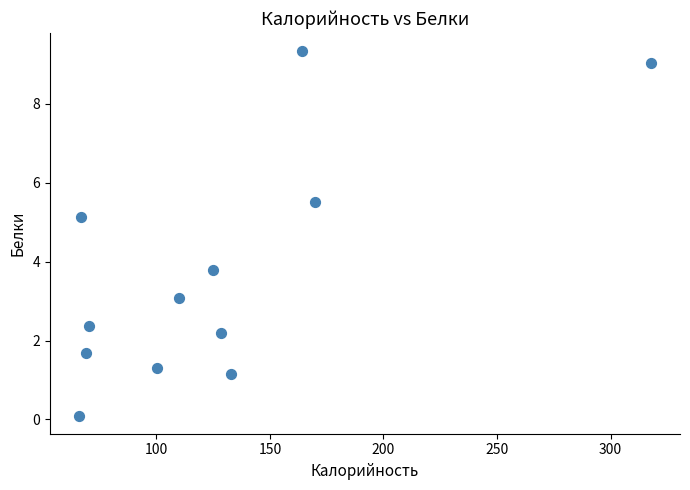

What Y value in the scatter plot is closest to 4?

3.8